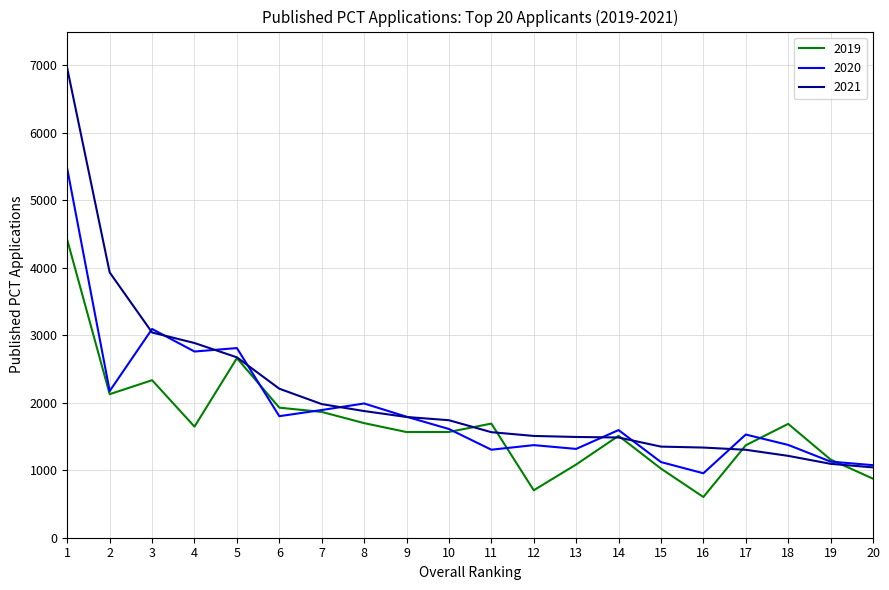

What is the minimum value for 2019?

603